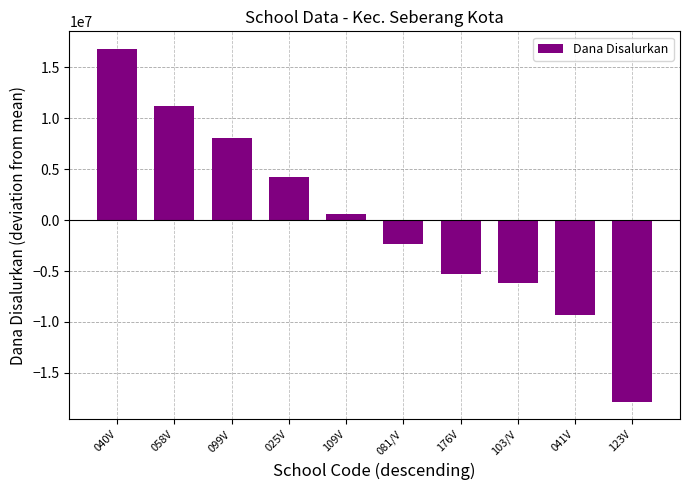

Which label corresponds to the largest value in the chart?

040V